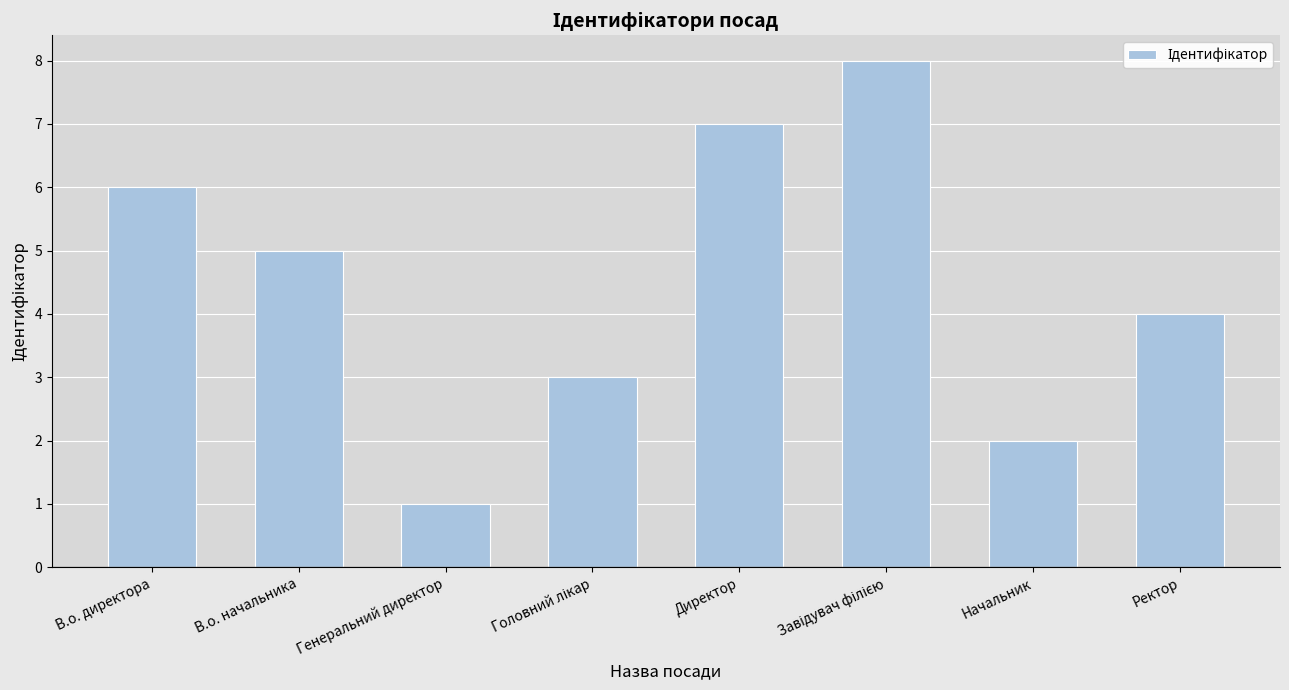

Which label corresponds to the smallest value in the chart?

Генеральний директор